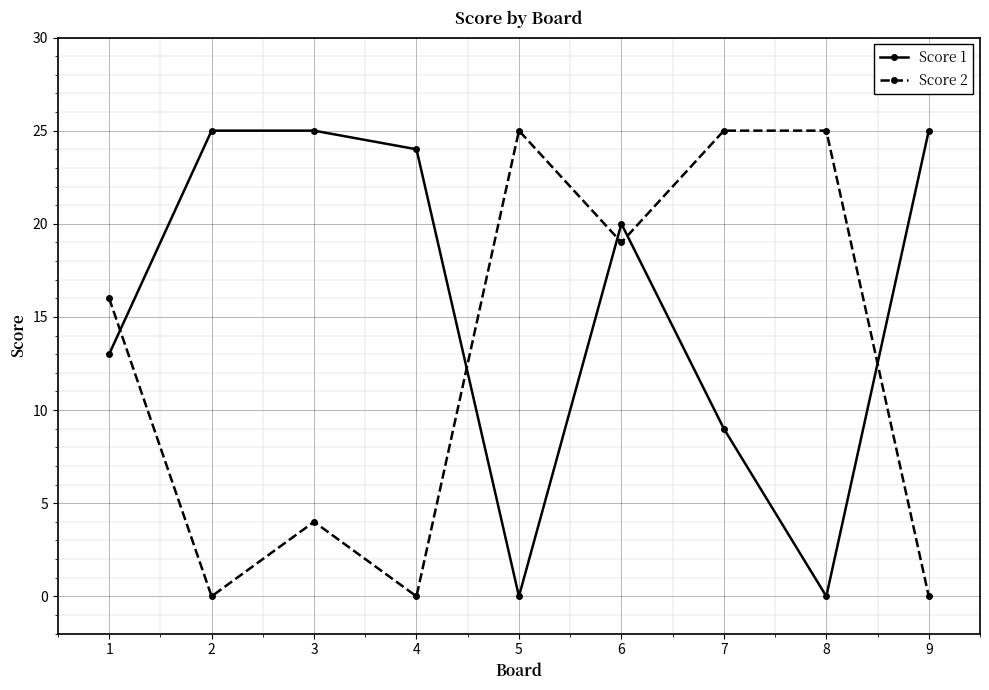

Is the value of Score 2 at 4 greater than the value of Score 1 at 3?

No